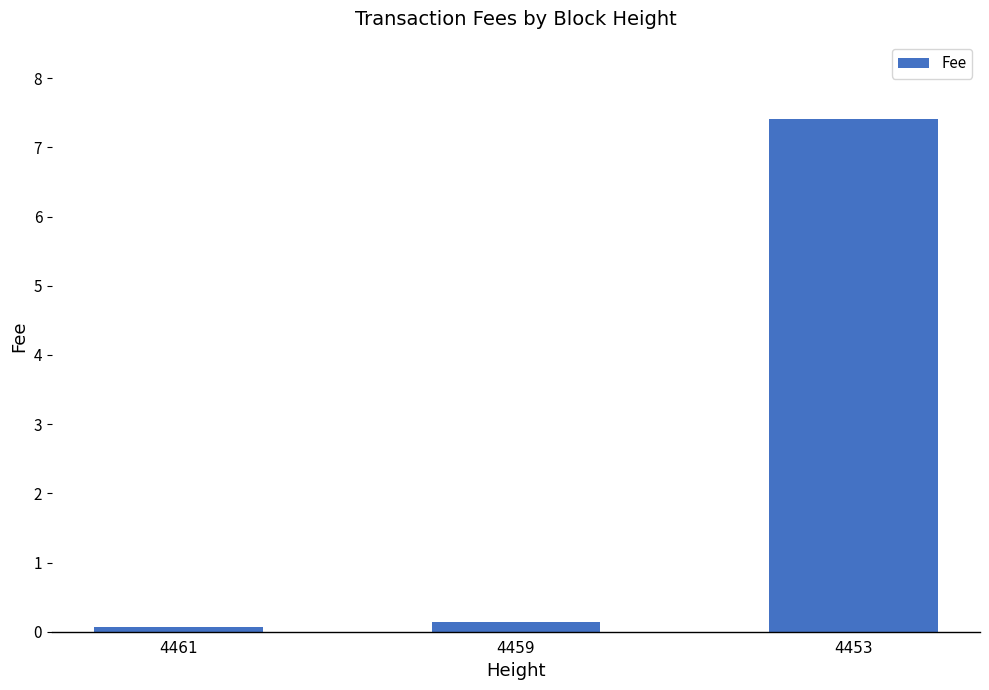

What is the sum of the values at 4453 and 4461?

7.5